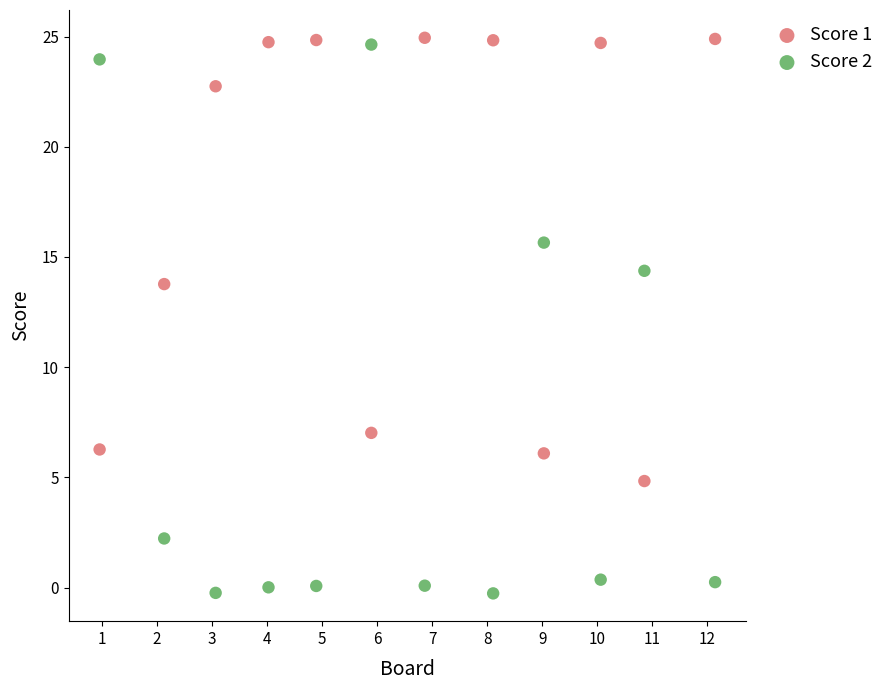

Which series reaches the minimum Y coordinate?

Score 2